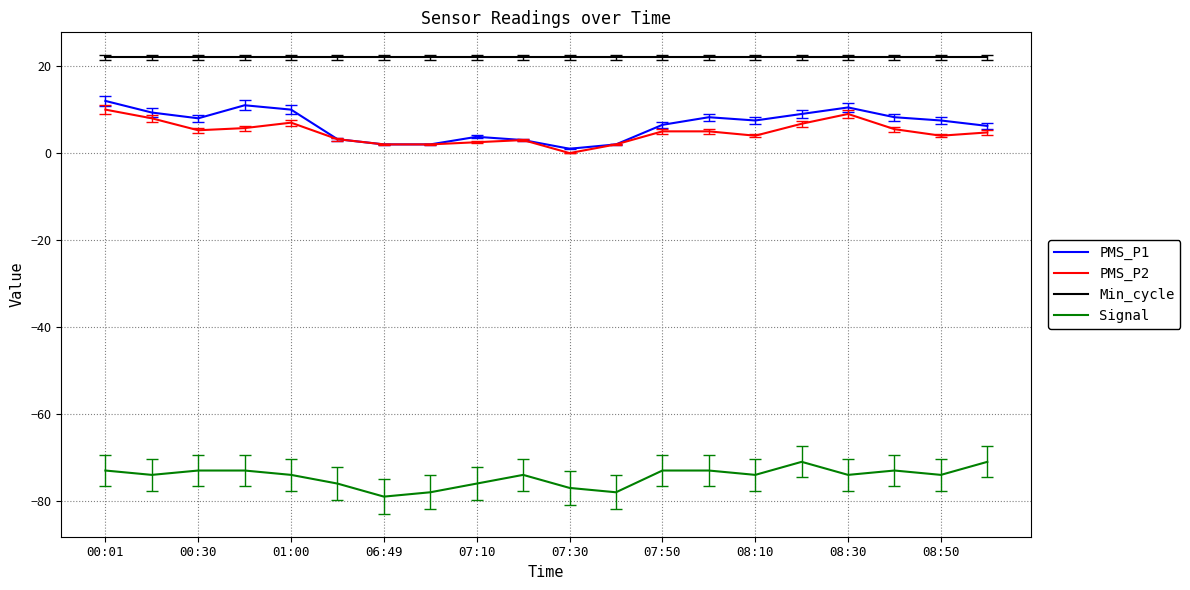

What is the maximum value shown in the chart?

22.0